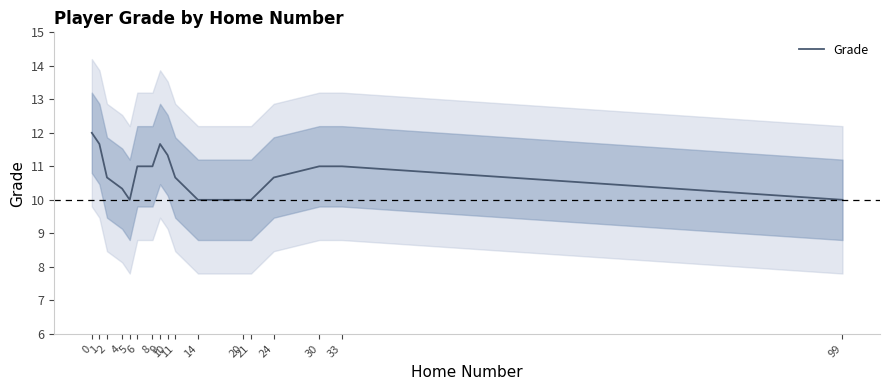

Where is the data nearest to the value 11?

6